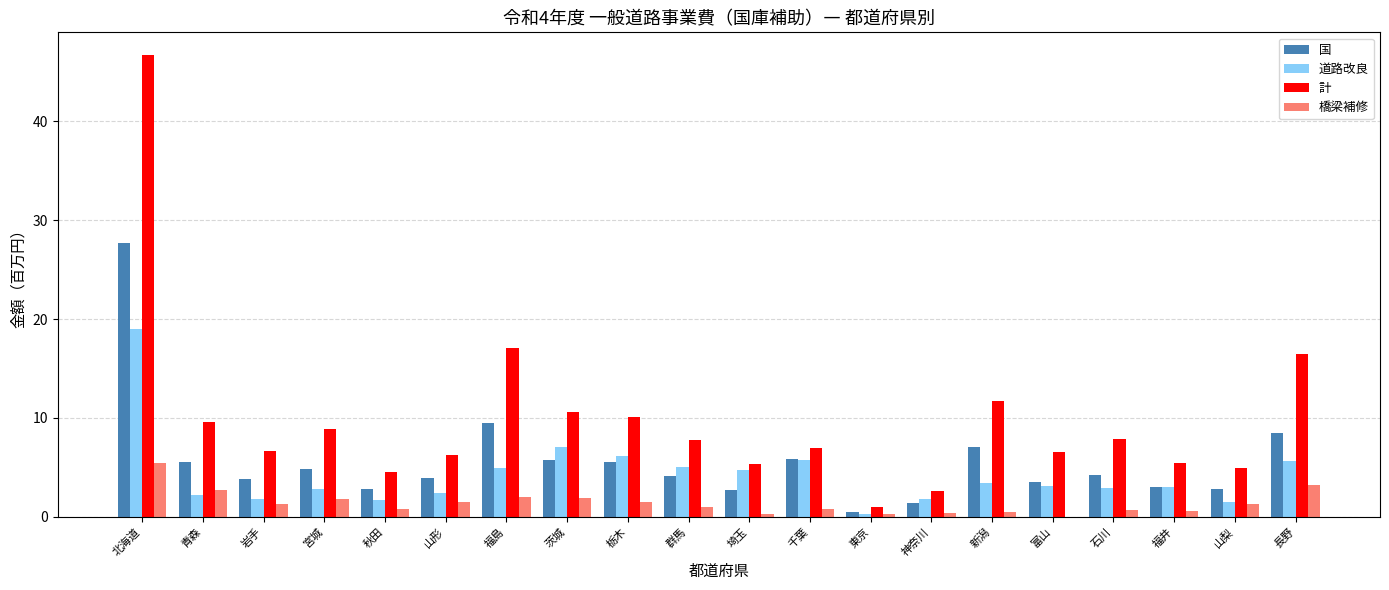

Is the value of 橋梁補修 at 新潟 greater than the value of 道路改良 at 福井?

No